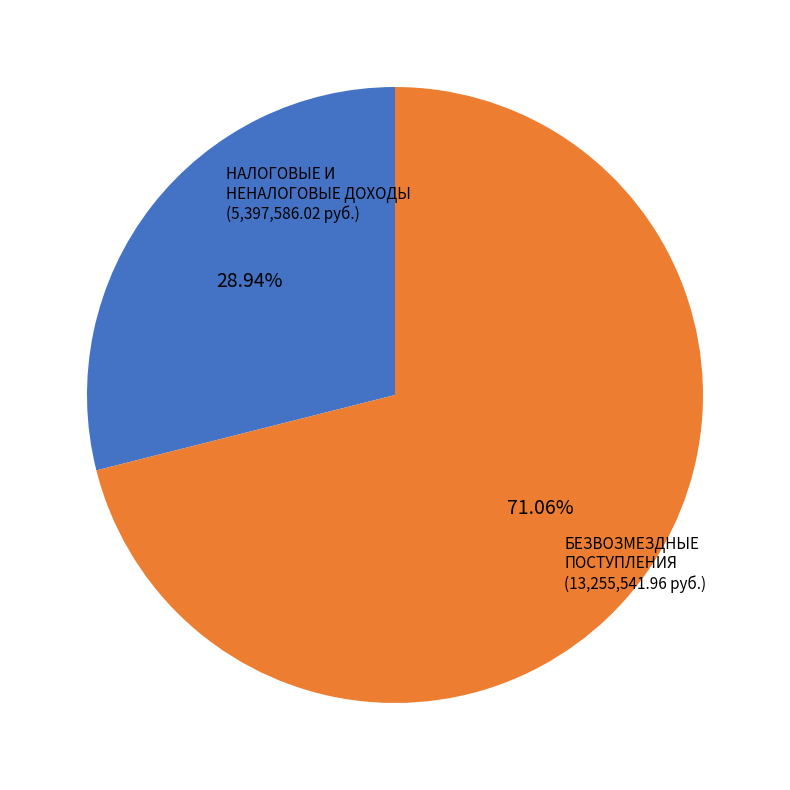

Does any single category account for the majority?

Yes